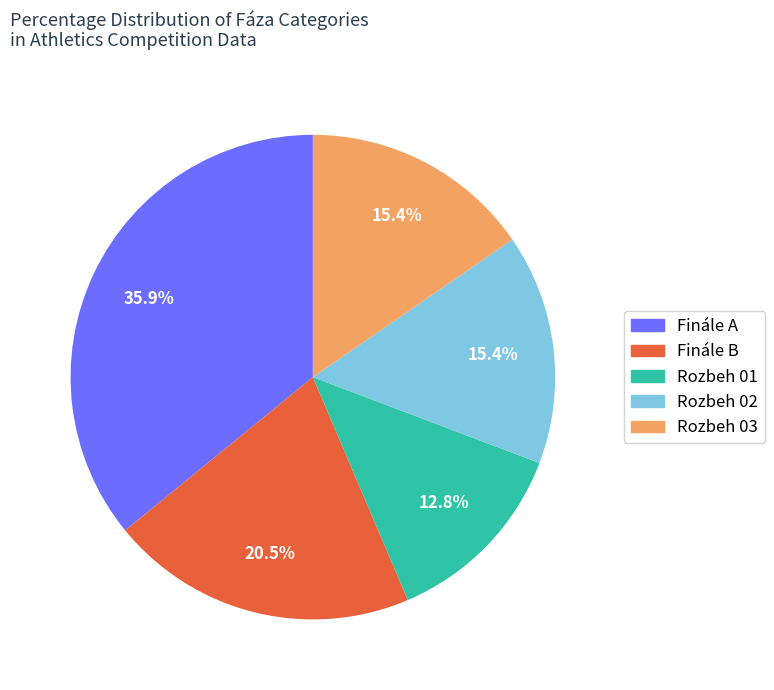

Does Finále B represent more than half of the total?

No